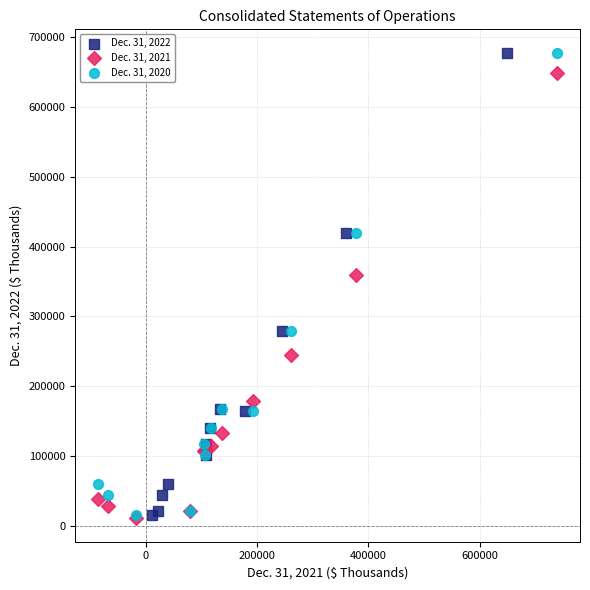

What are all the series names shown in the legend?

Dec. 31, 2022, Dec. 31, 2021, Dec. 31, 2020